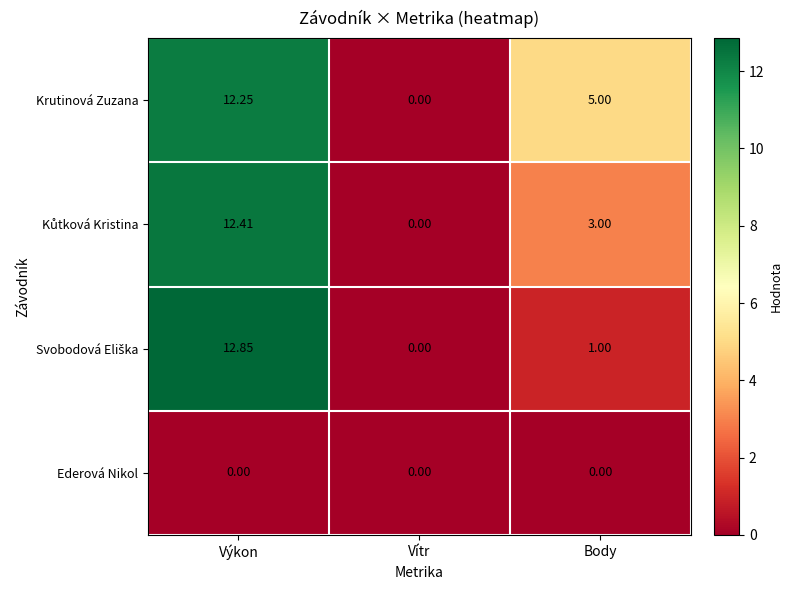

Which category has the lowest value in the Krutinová Zuzana series?

Vítr